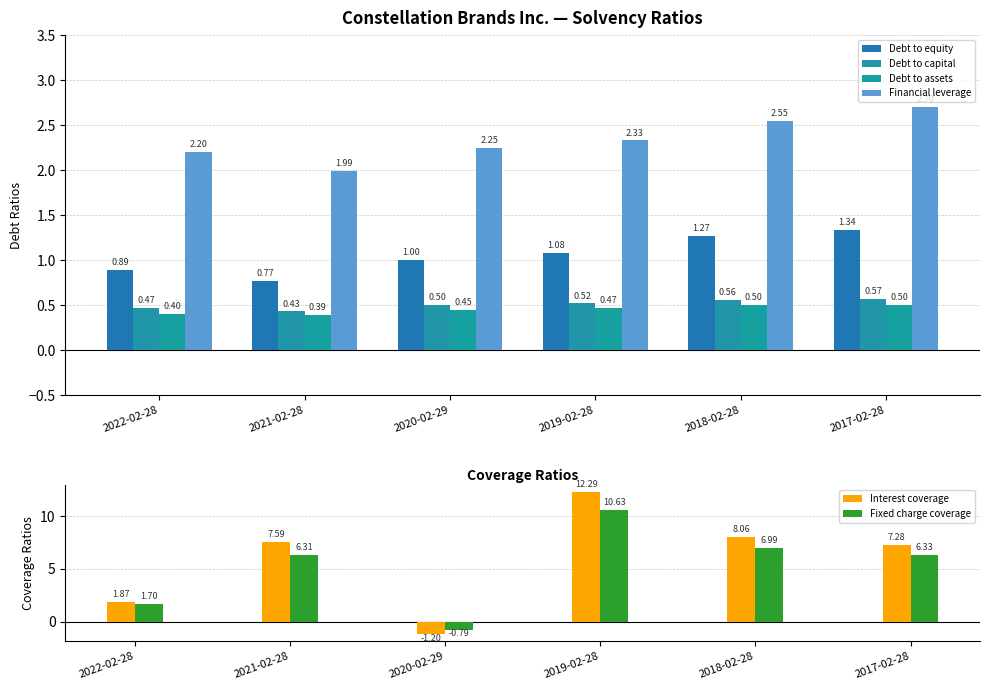

How many data points does each series have?

6